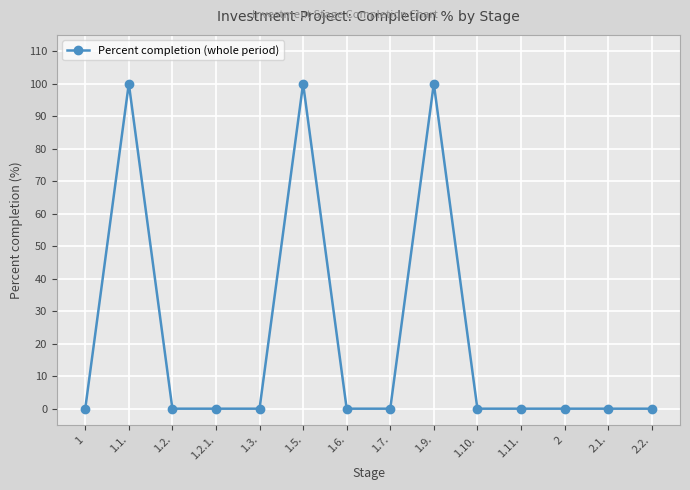

True or false: the data has more than 1 interior local peaks.

True